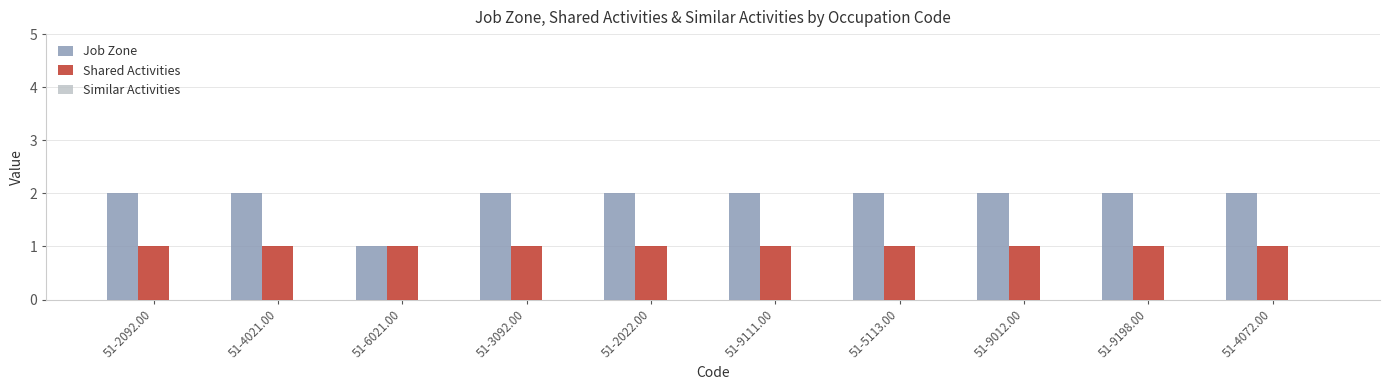

What position from the right is 51-4021.00?

9